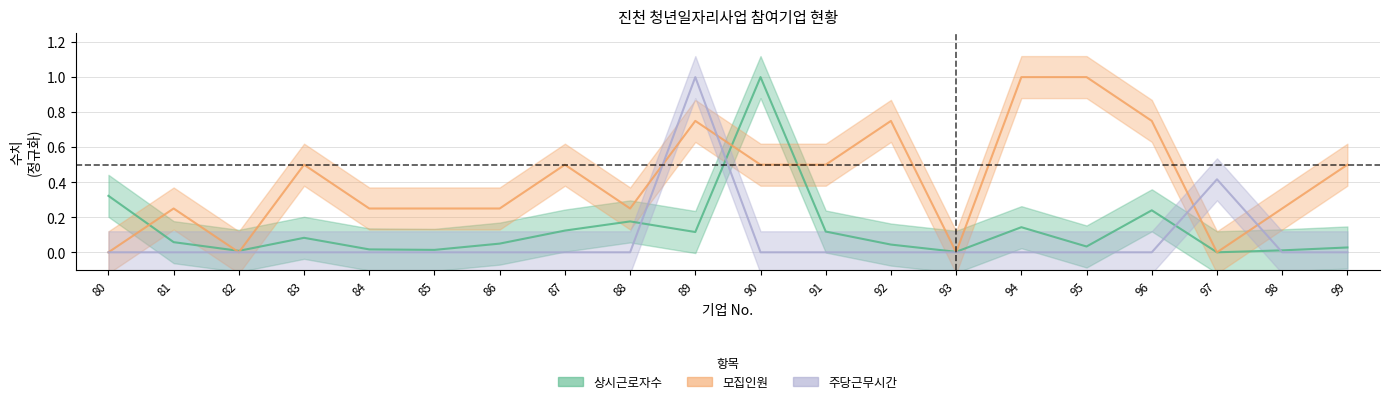

How many times do 모집인원 and 상시근로자수 cross each other?

7